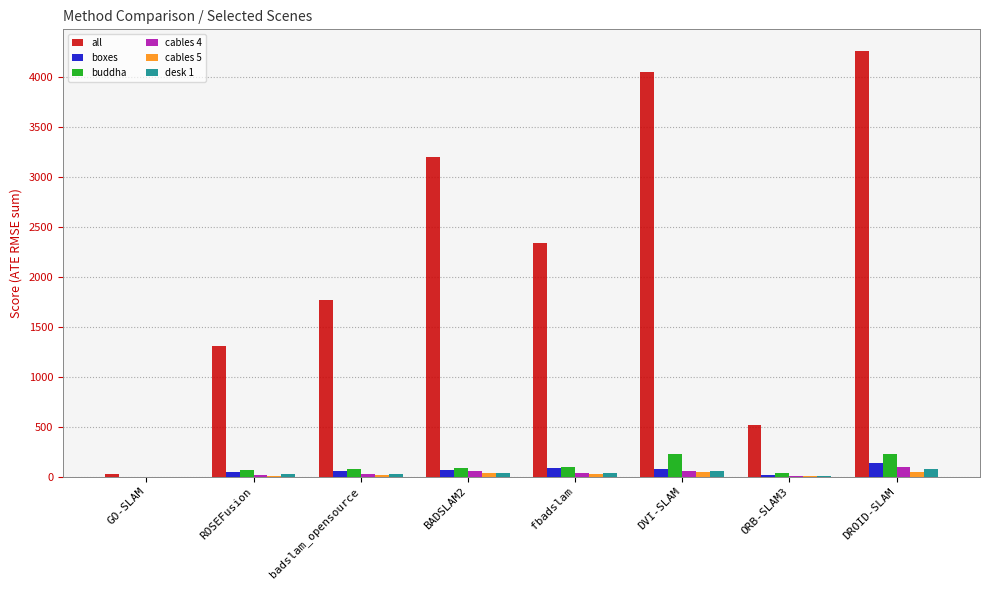

Which series has the largest total across all categories?

all